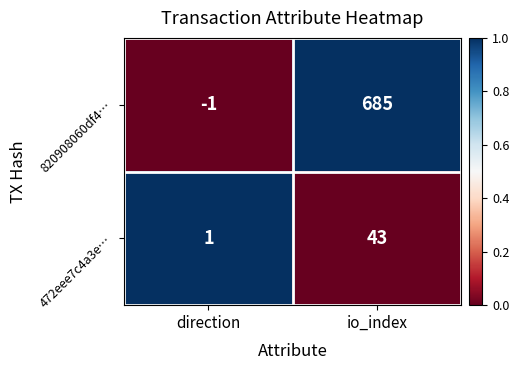

What is the spread (max minus min) of values at io_index?

642